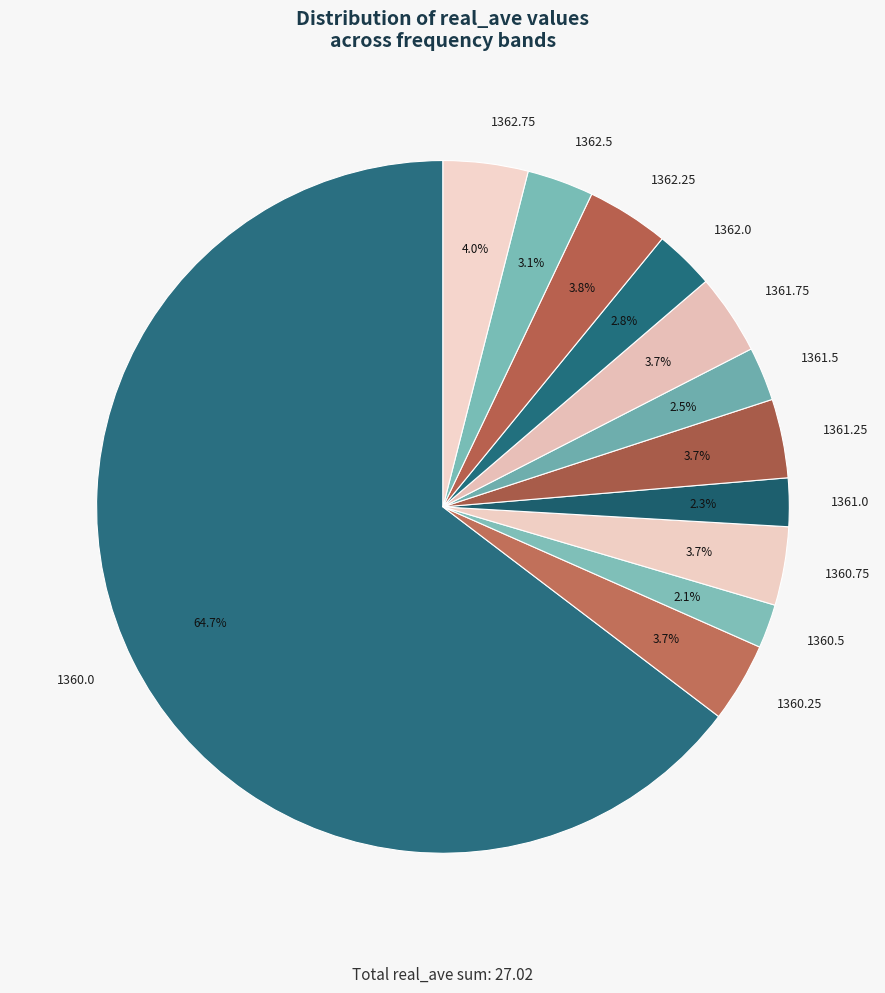

Between 1360.0 and 1360.75, which is larger?

1360.0